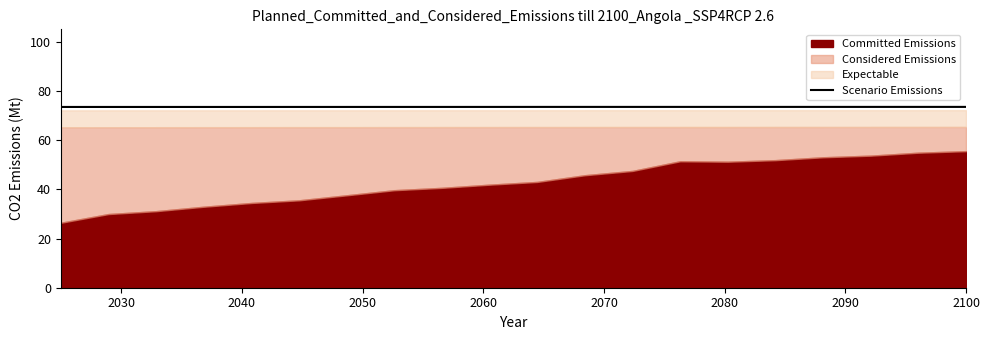

Count the number of categories in the chart.

20